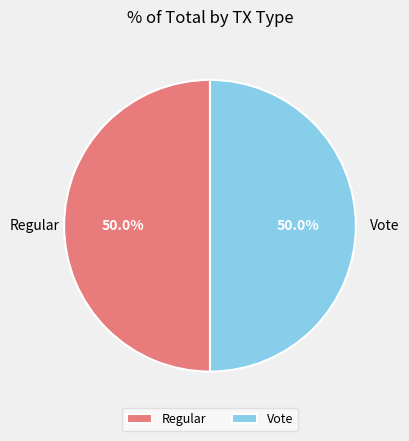

Count the number of slices in the pie.

2